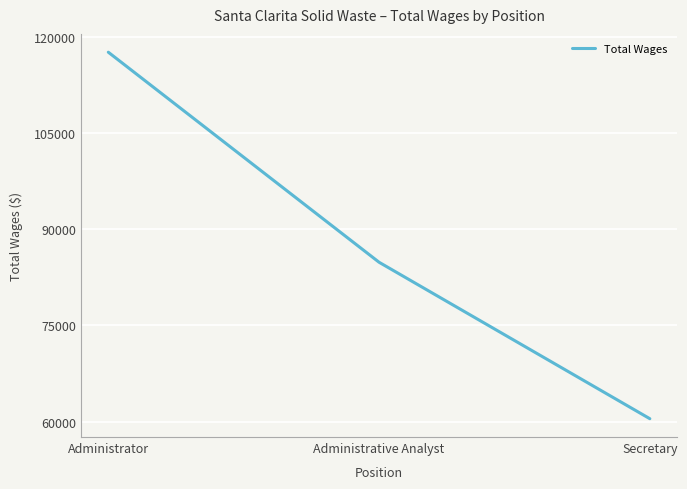

What is the sum of all values?

262901